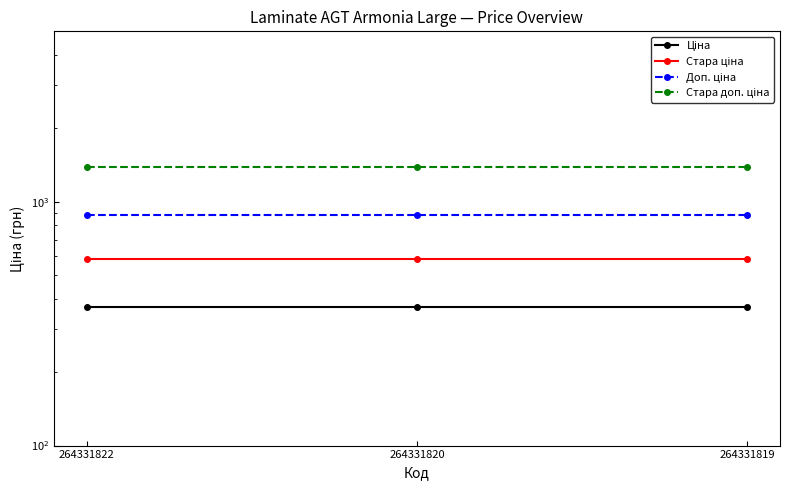

What are all the series names shown in the legend?

Ціна, Стара ціна, Доп. ціна, Стара доп. ціна